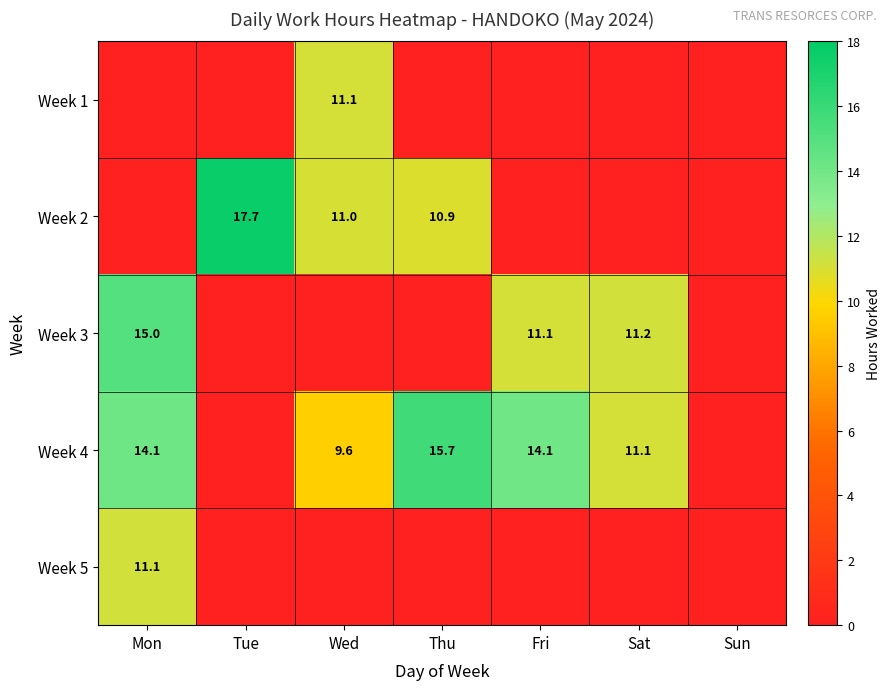

What is the sum of the Week 4 values at Sat and Mon?

25.2